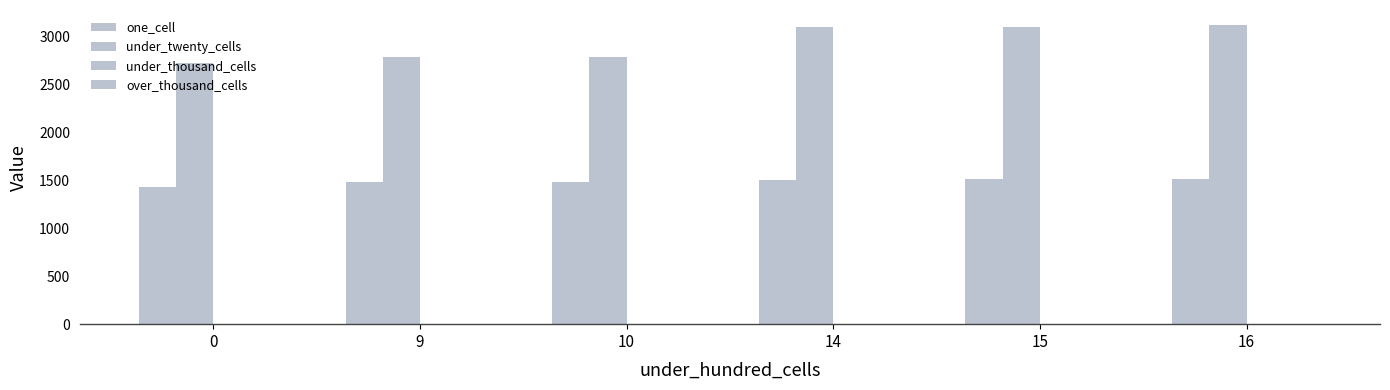

Which has a higher value, 14 or 16?

16